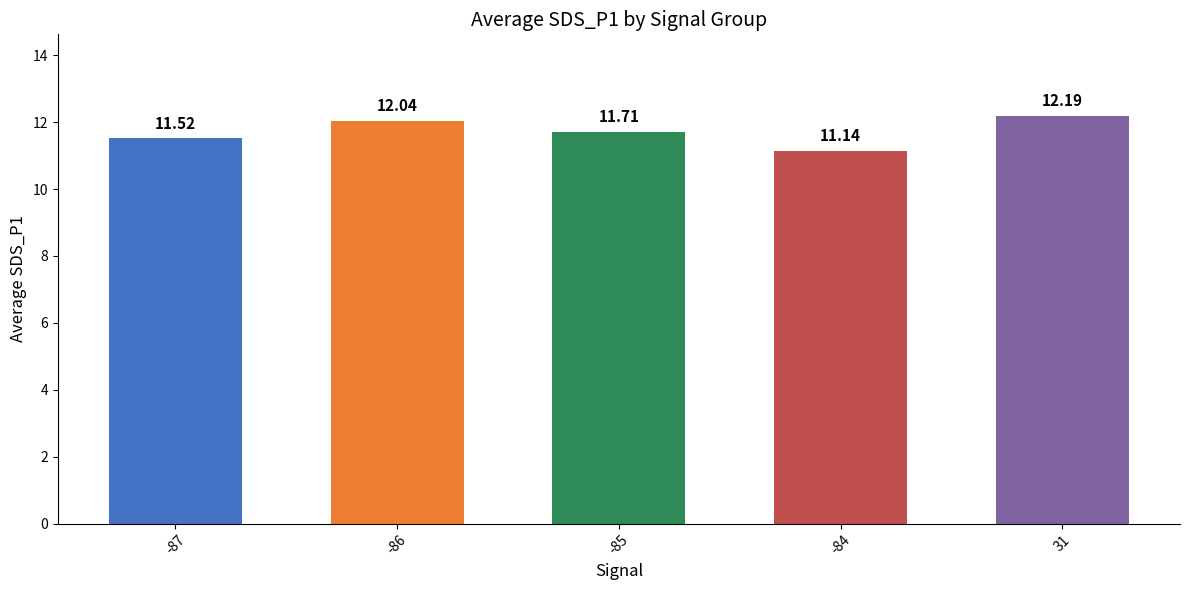

Are the bars horizontal?

No